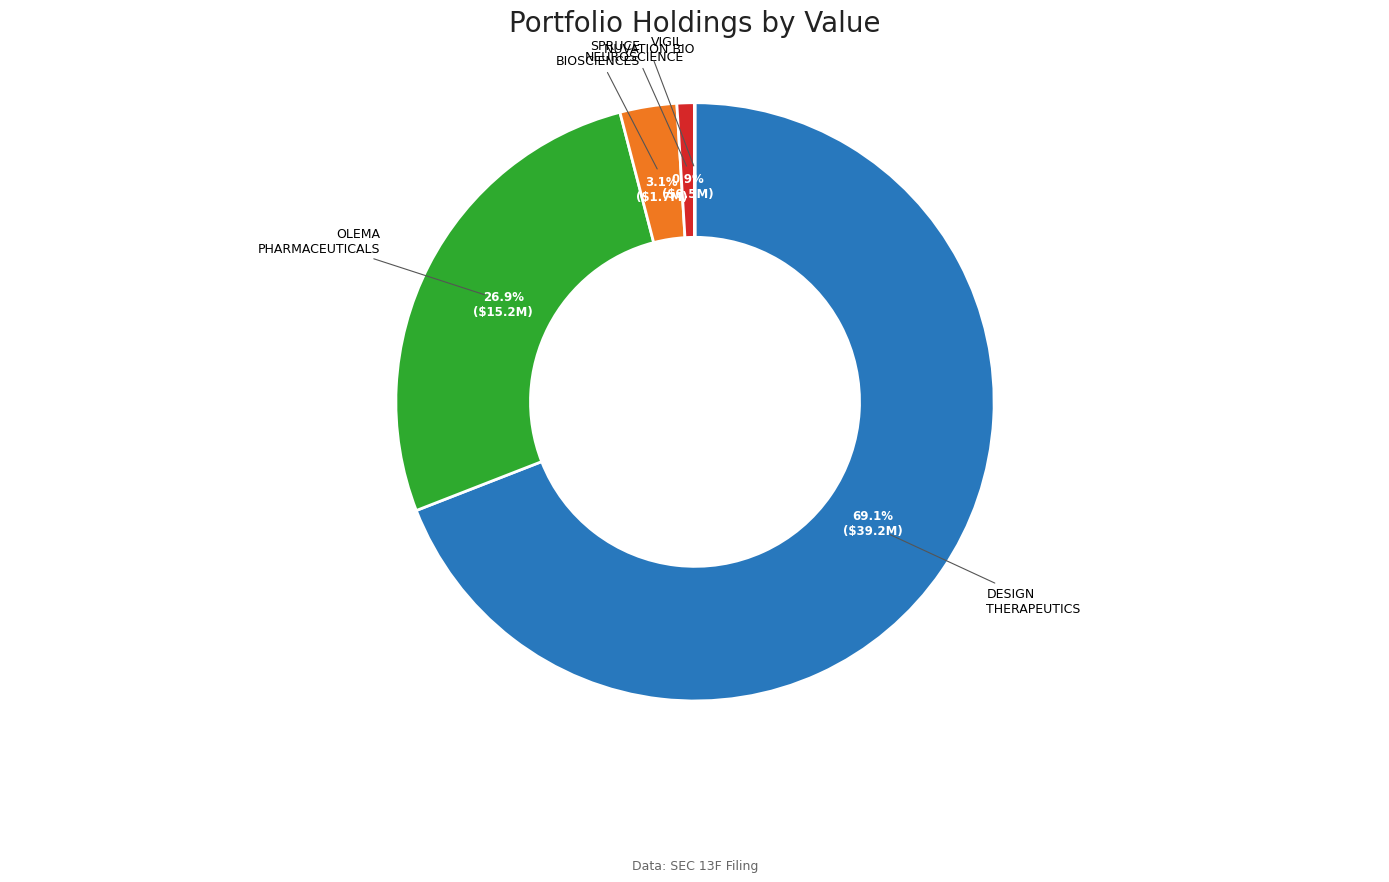

Does any single category account for the majority?

Yes